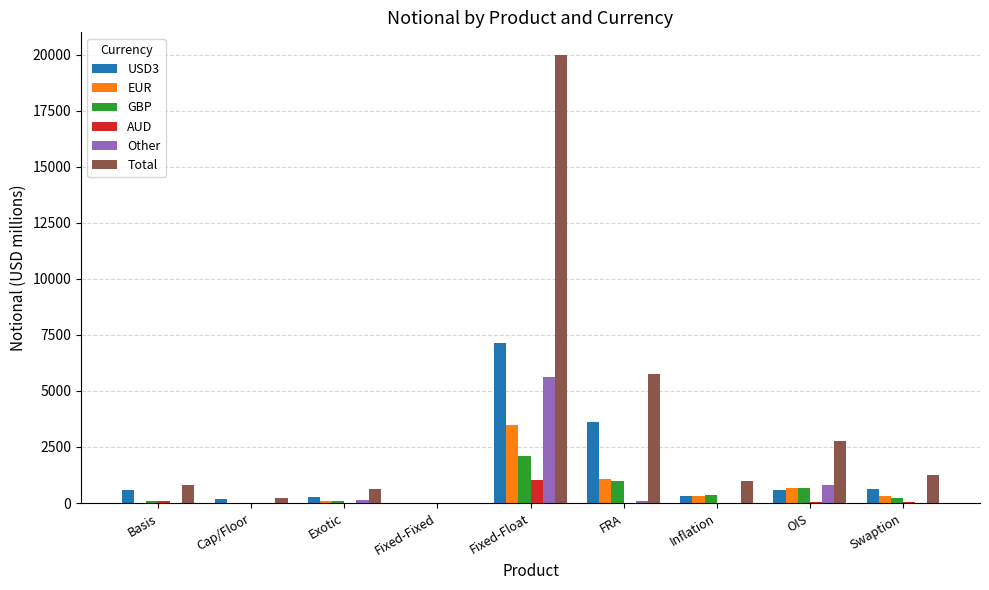

What is the total value across all series at Fixed-Fixed?

24